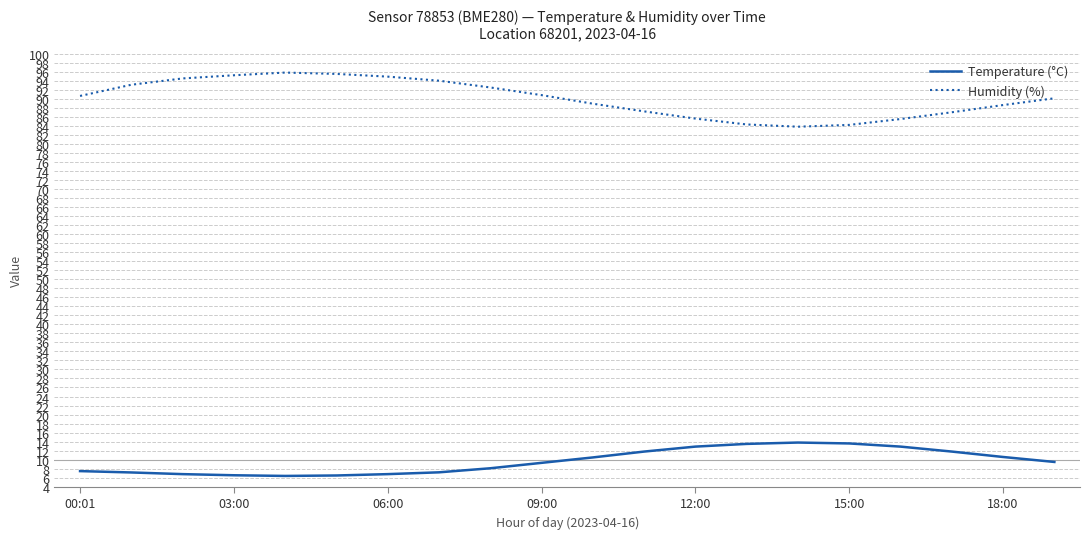

Does the chart have visible grid lines?

Yes